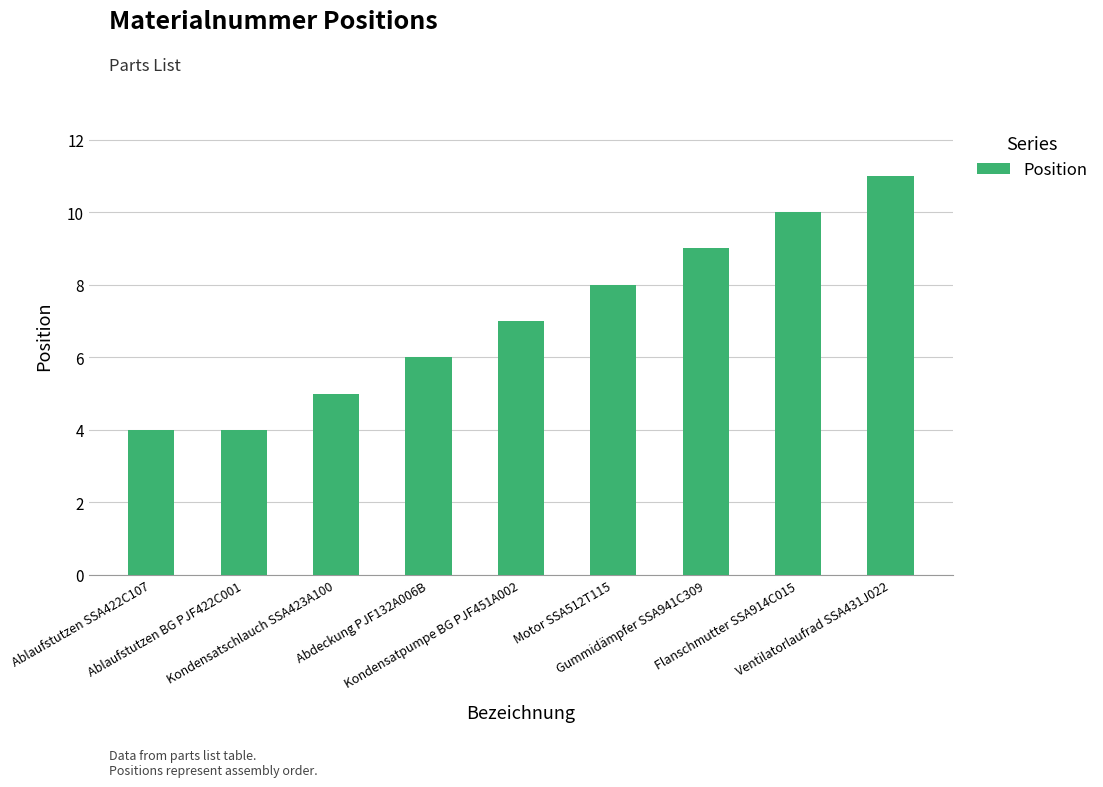

What is the sum of all values?

64